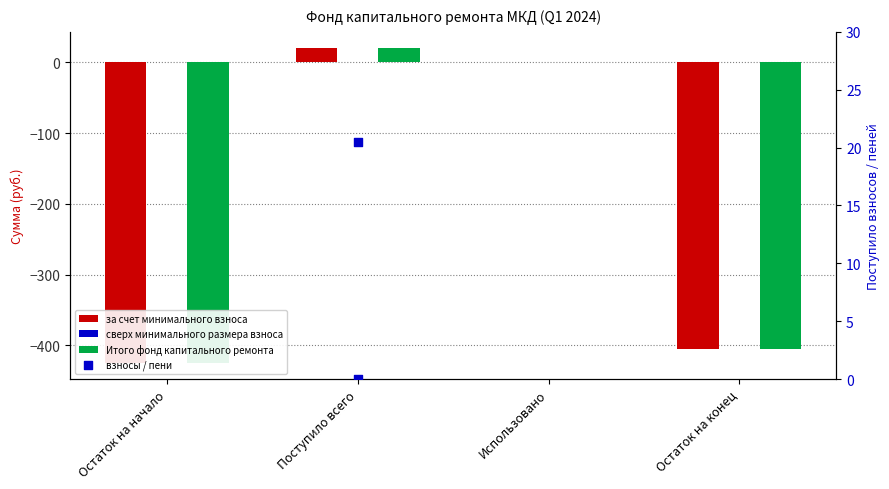

Is the value of за счет минимального взноса at Использовано greater than the value of Итого фонд капитального ремонта at Остаток на начало?

Yes